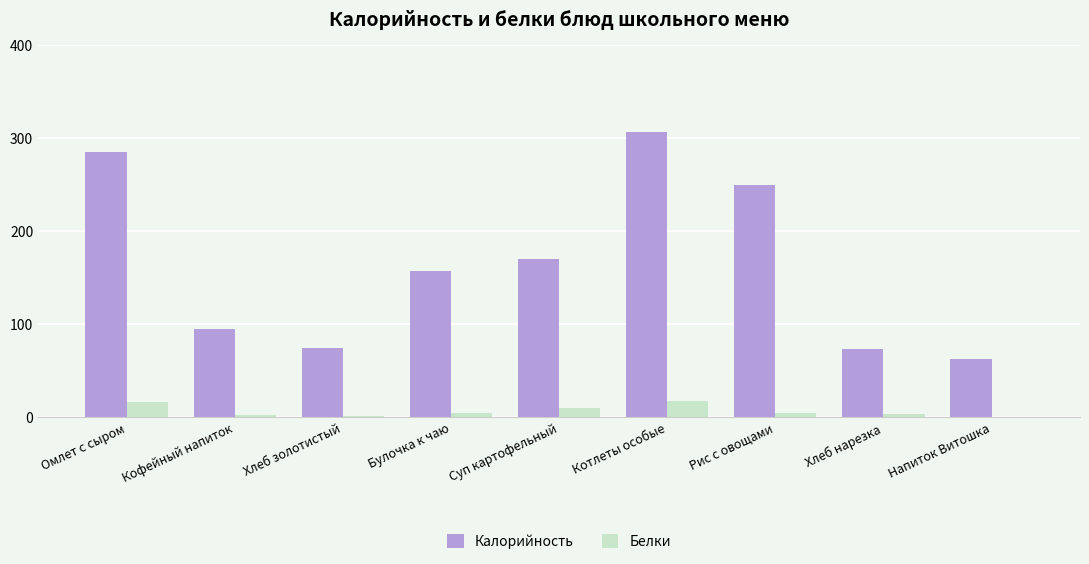

What is the greatest value displayed?

306.1